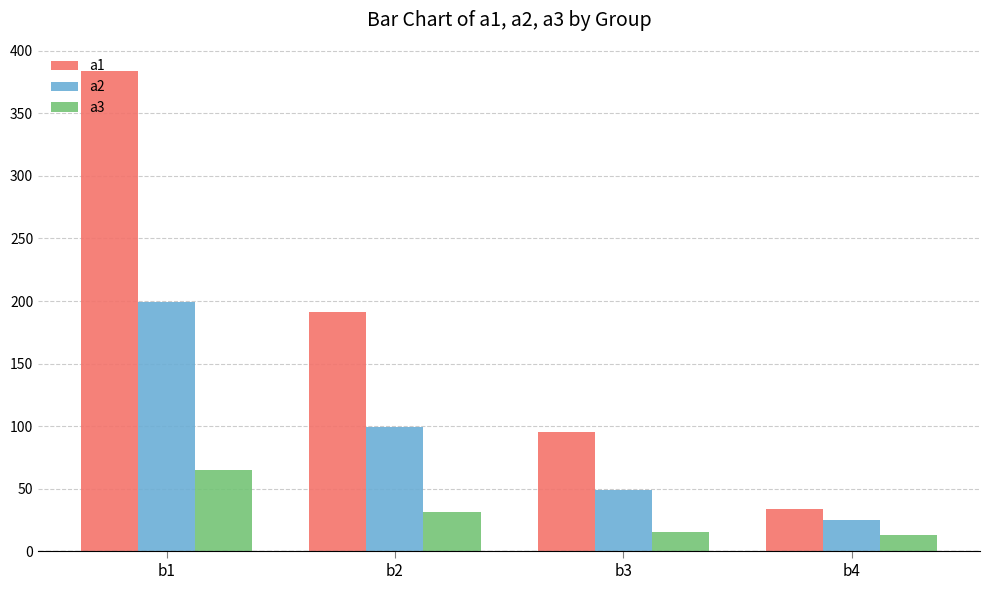

Reading right to left, extract all data points from this chart.

a1: b4=34	b3=95	b2=191	b1=384
a2: b4=25	b3=49	b2=99	b1=199
a3: b4=13	b3=15	b2=31	b1=65